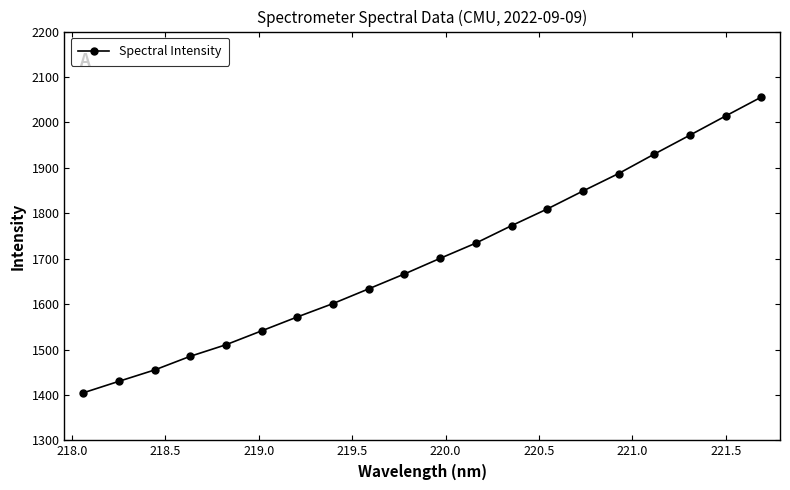

What is the maximum value shown in the chart?

2055.7